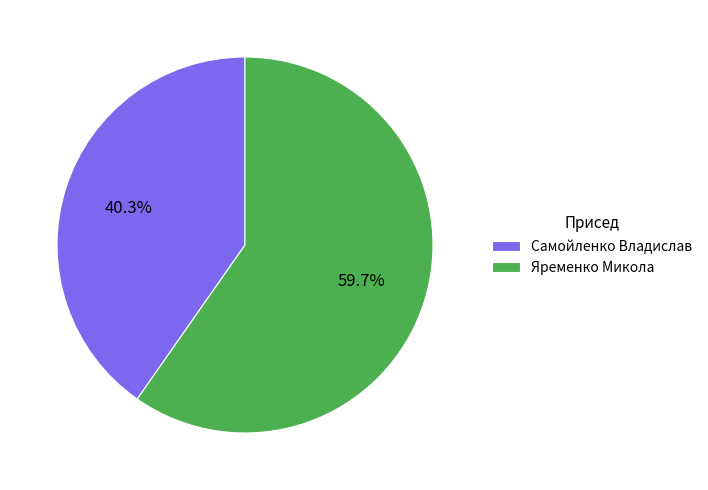

Rank the categories by value from highest to lowest.

Яременко Микола, Самойленко Владислав